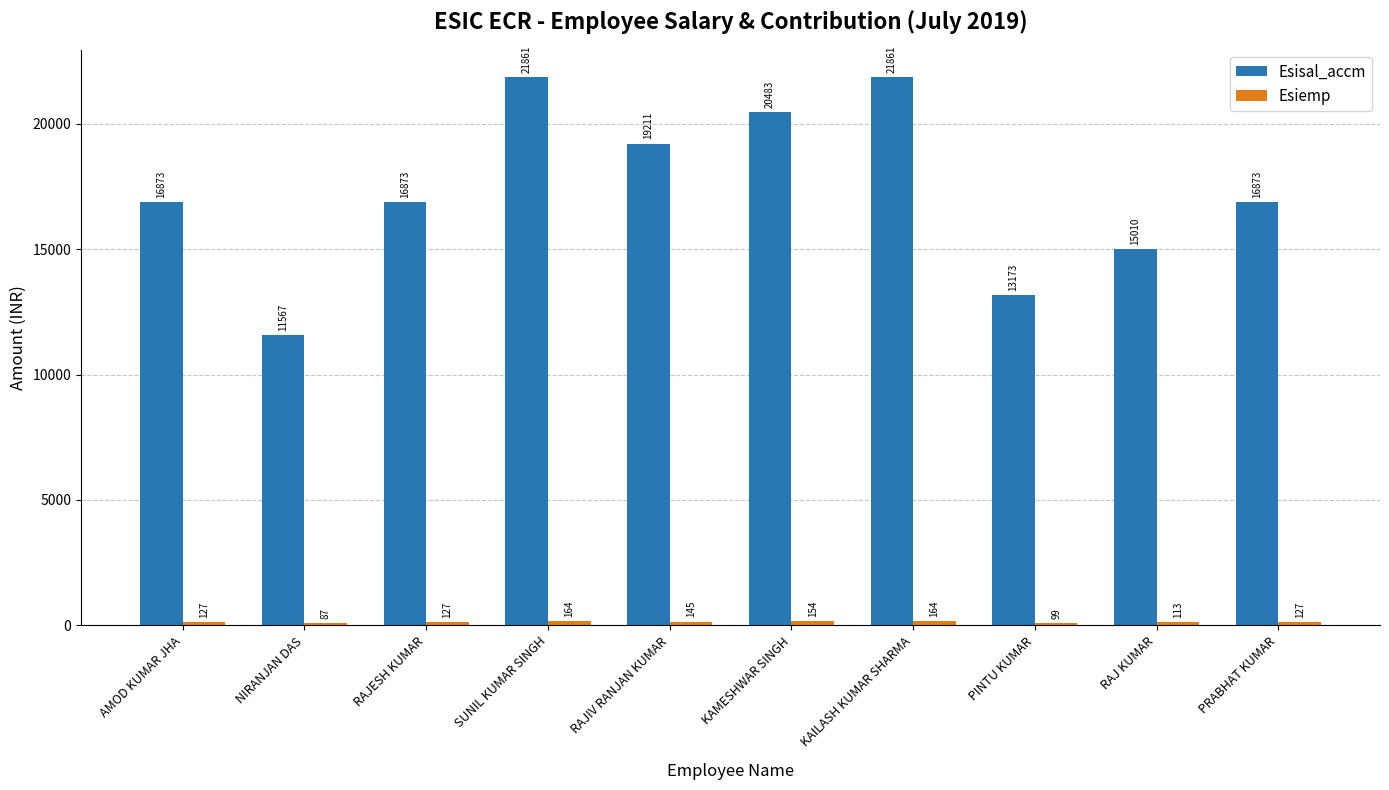

How many bars are there in total?

20